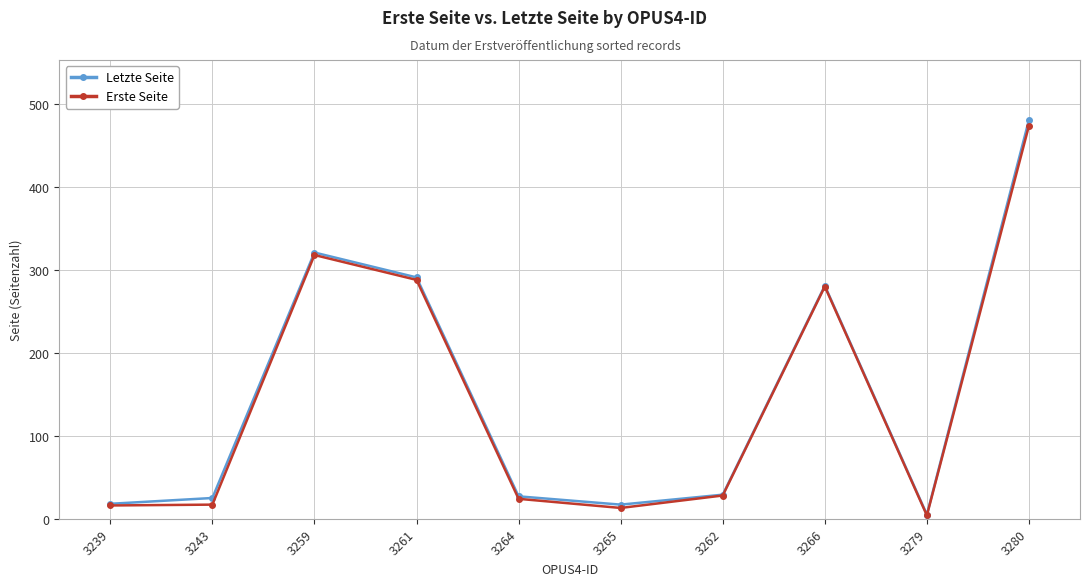

Is it true that Erste Seite equals 510 at 3261?

False